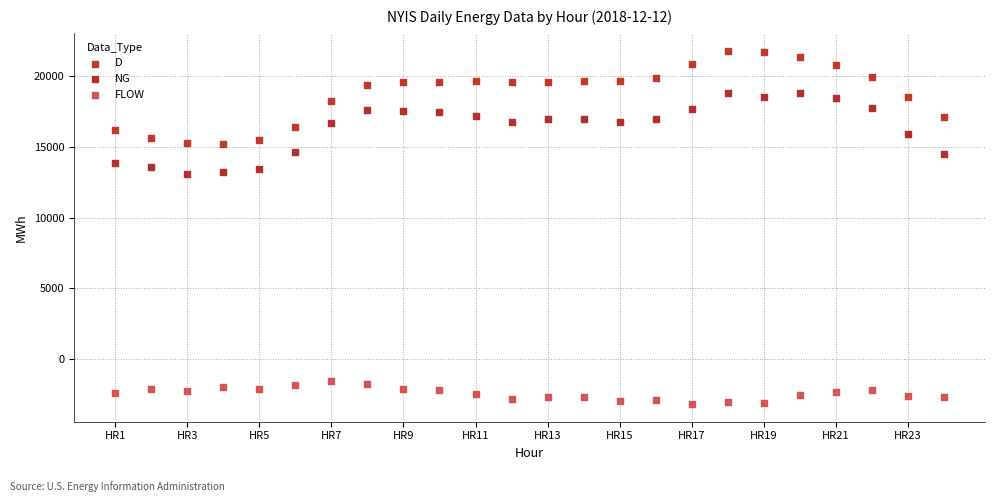

What are all the series names shown in the legend?

D, NG, FLOW